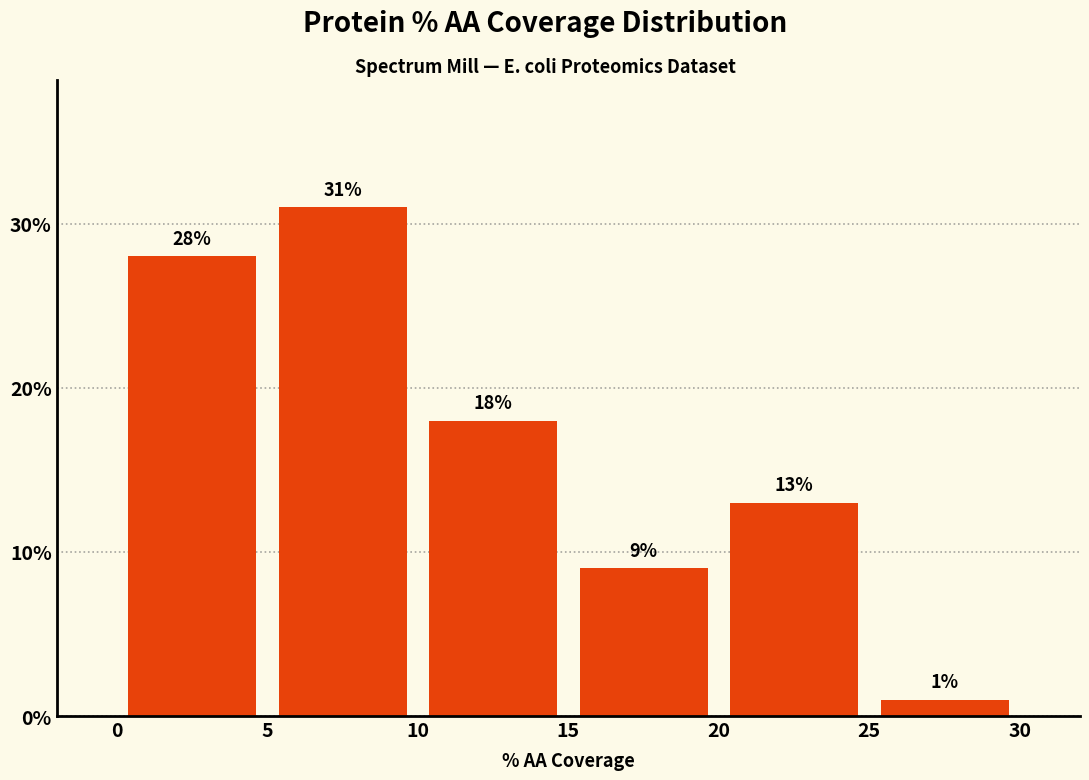

Over which range of the x-axis is the bar tallest?

5 to 10